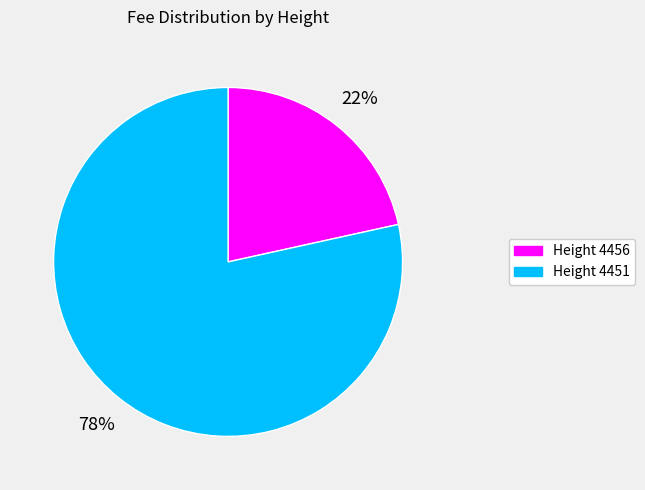

Count the number of slices in the pie.

2